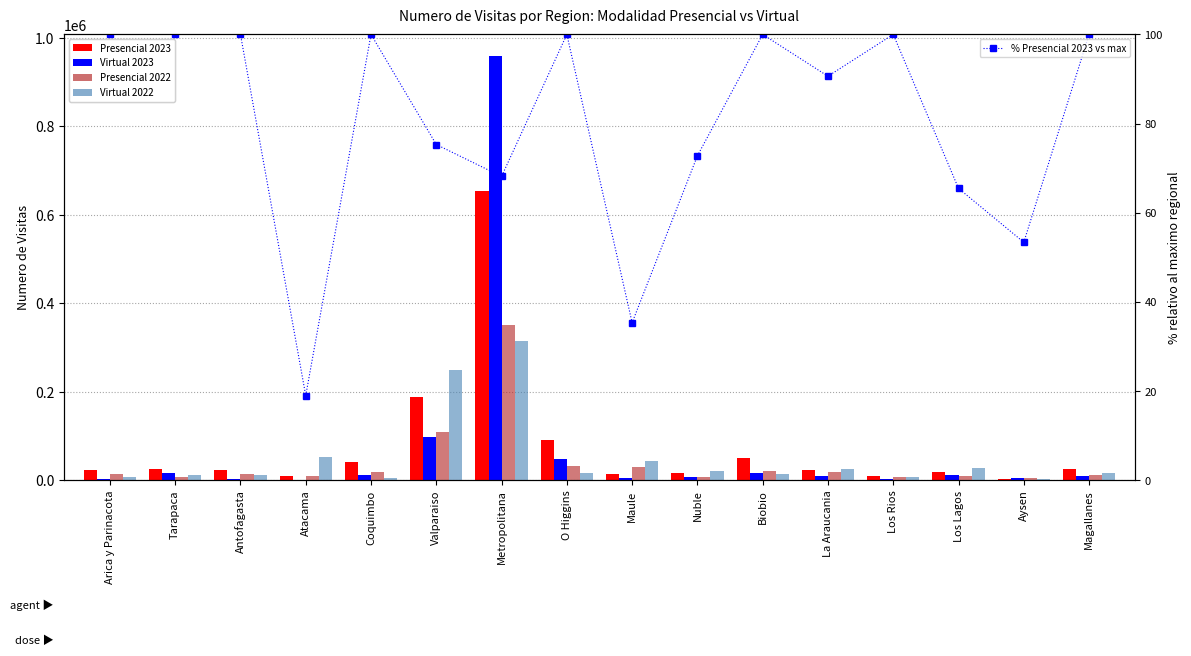

Is it true that Presencial 2022 equals 2926.0 at Tarapaca?

False